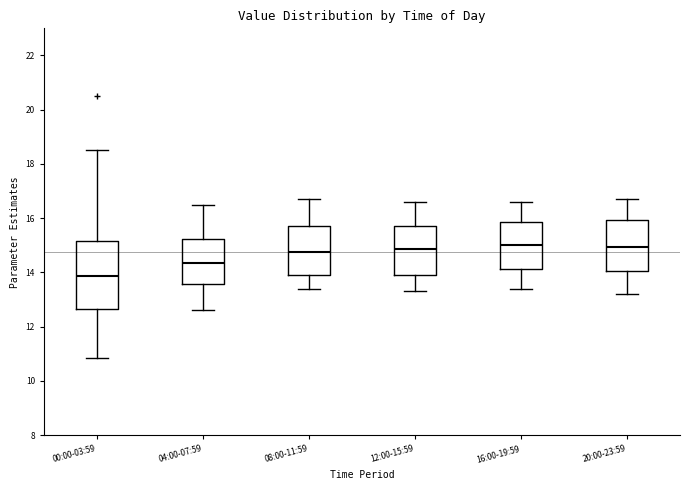

Reading left to right, read every box against the y-axis: the position of its median line, the range the box covers, and the ends of its whiskers. The values are not printed on the chart, so give them approximately, as read against the axis.

00:00-03:59: median 13.8, box 12.6 to 15.2, whiskers 10.8 to 18.6
04:00-07:59: median 14.4, box 13.6 to 15.2, whiskers 12.6 to 16.6
08:00-11:59: median 14.8, box 14.0 to 15.8, whiskers 13.4 to 16.8
12:00-15:59: median 14.8, box 14.0 to 15.8, whiskers 13.4 to 16.6
16:00-19:59: median 15.0, box 14.2 to 15.8, whiskers 13.4 to 16.6
20:00-23:59: median 15.0, box 14.0 to 16.0, whiskers 13.2 to 16.8